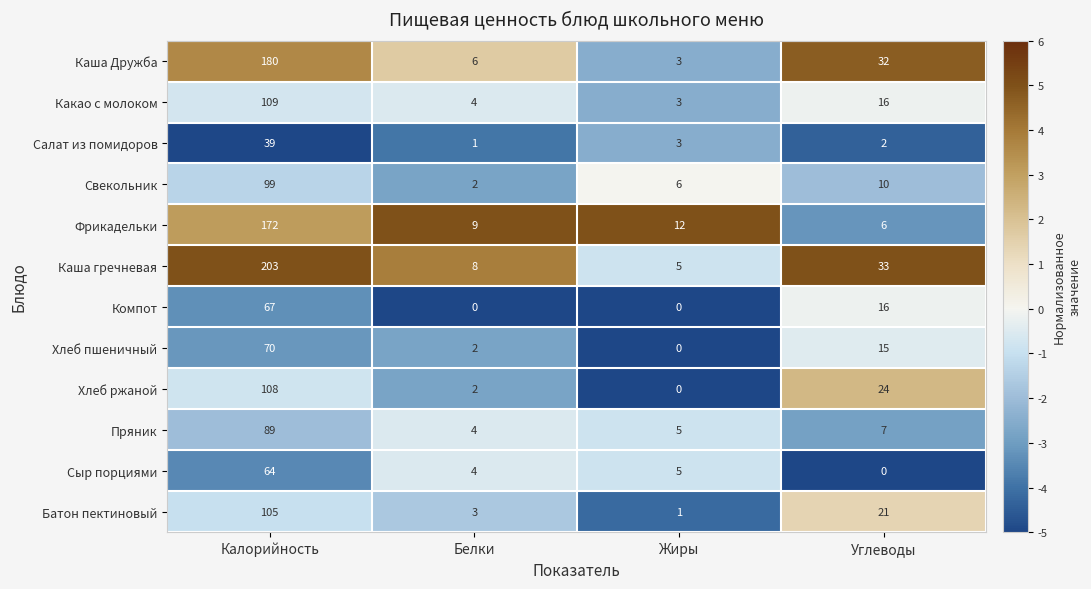

Is the value of Батон пектиновый at Калорийность greater than the value of Каша Дружба at Жиры?

Yes